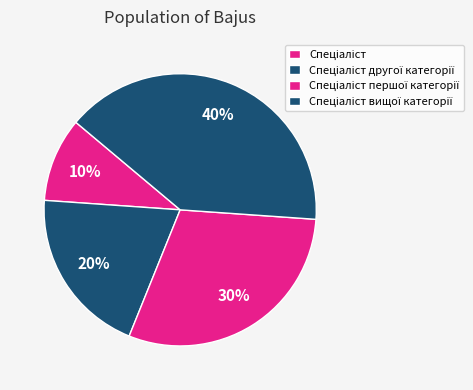

What is the largest slice in the pie chart?

Спеціаліст вищої категорії